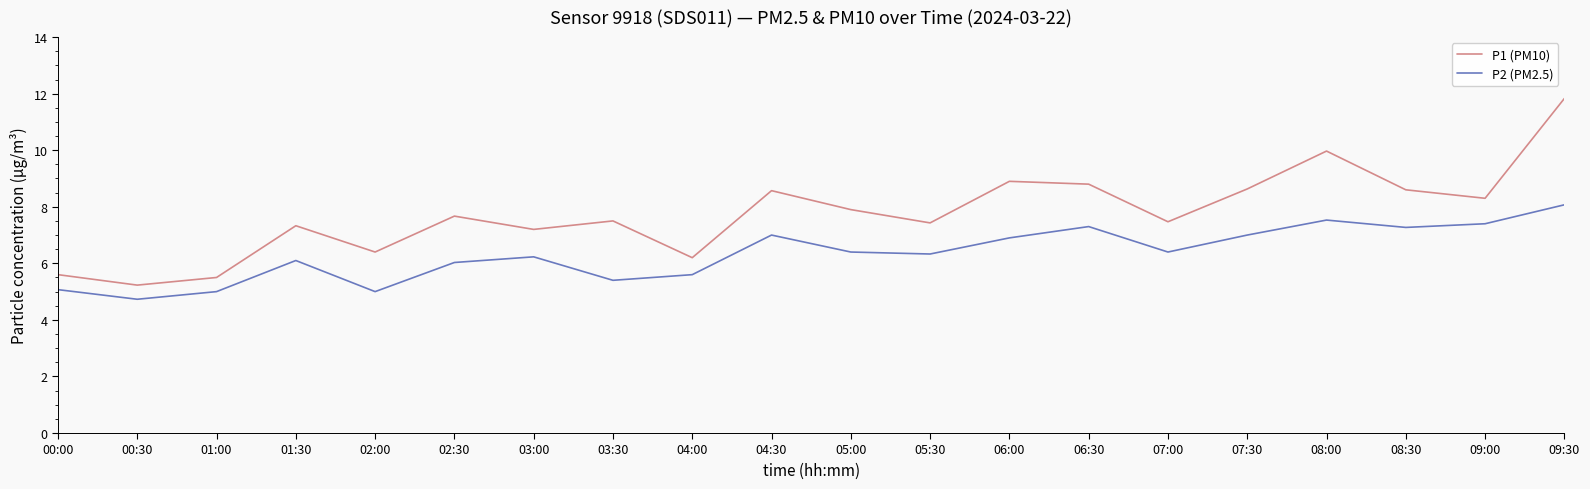

In P1 (PM10), how many points are lower than both neighbors (excluding endpoints)?

7